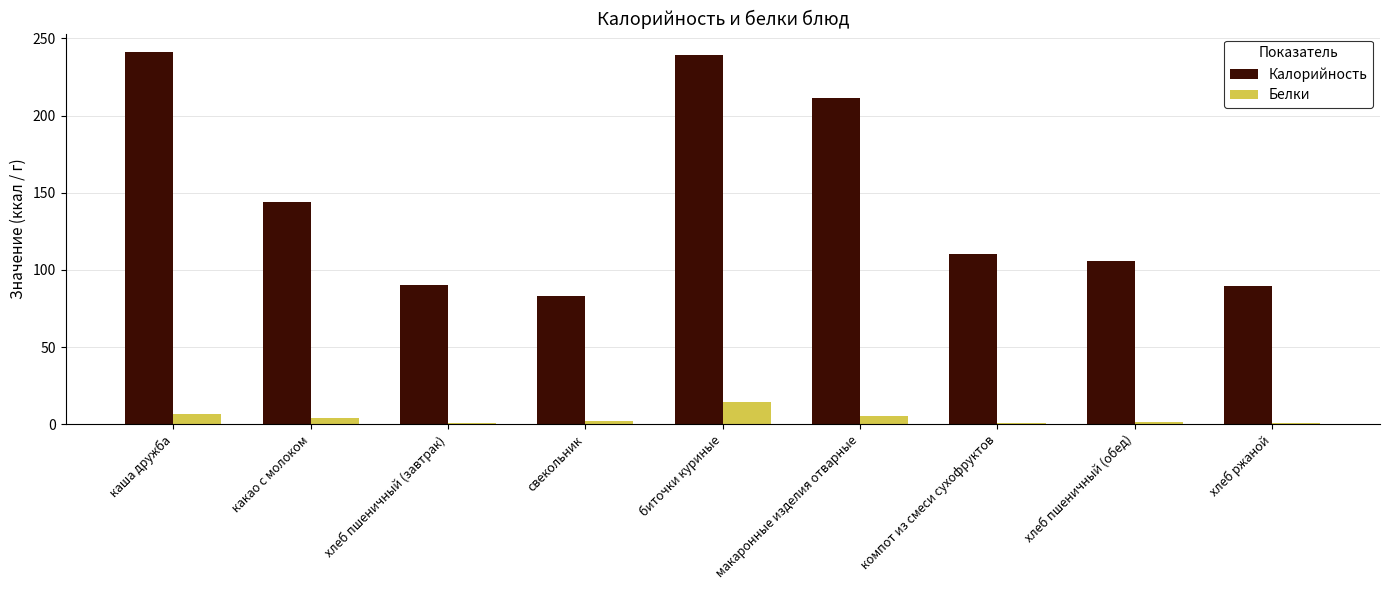

What is the maximum value shown in the chart?

241.1